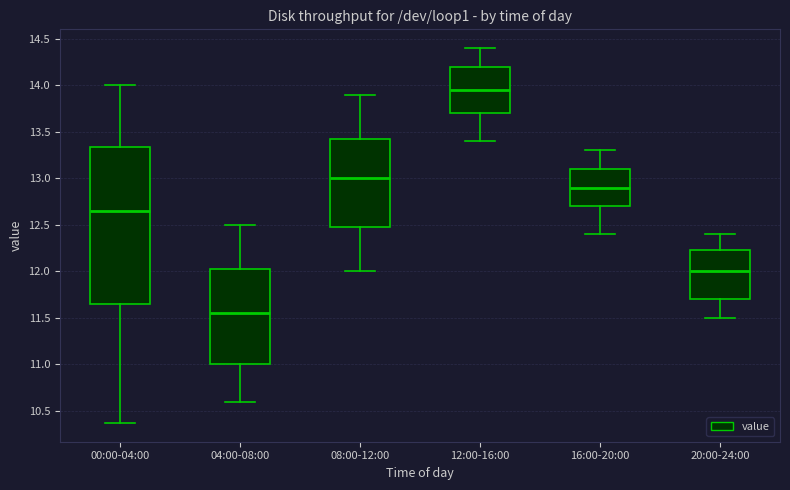

Where does the upper whisker of the box for 12:00-16:00 end on the y-axis? The values are not printed on the chart, so give them approximately, as read against the axis.

14.40